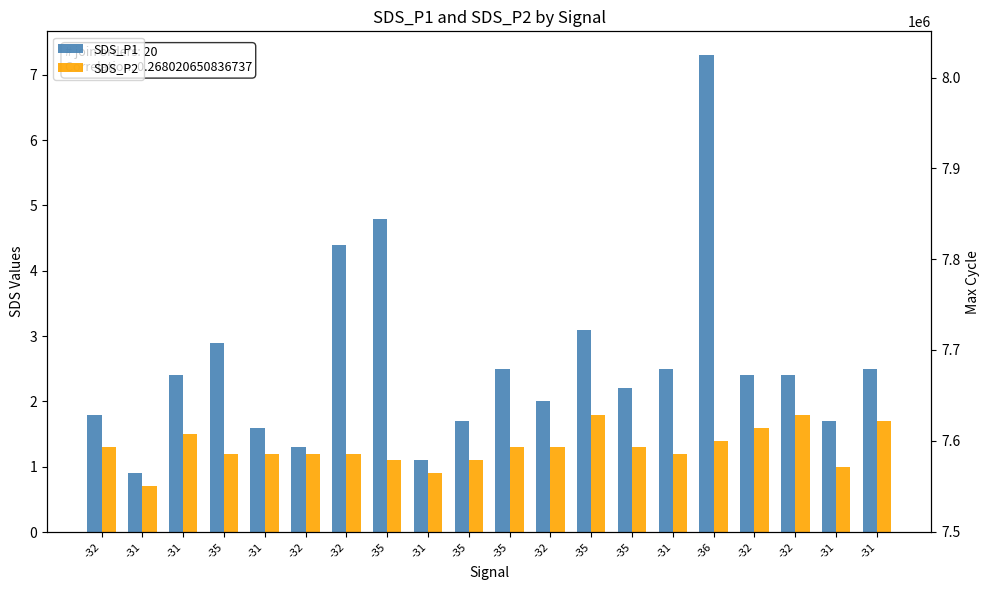

What is the smallest value displayed?

0.7